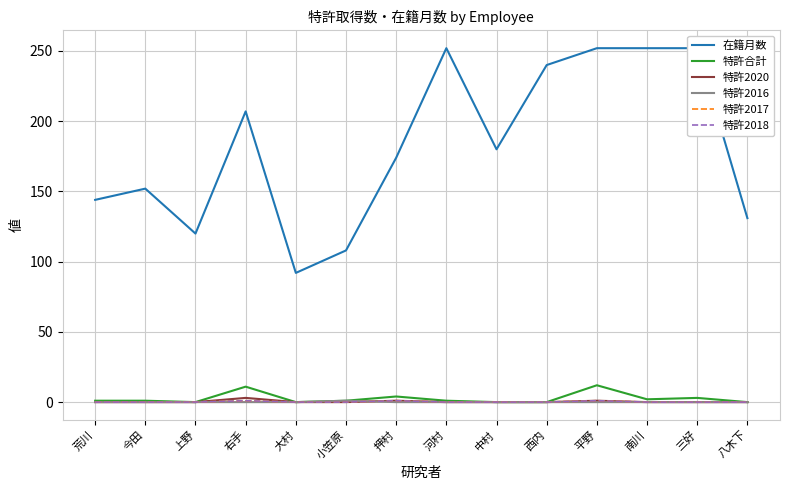

Reading right to left, what are all the values shown in this chart?

在籍月数: 131	252	252	252	240	180	252	174	108	92	207	120	152	144
特許合計: 0	3	2	12	0	0	1	4	1	0	11	0	1	1
特許2020: 0	0	0	1	0	0	0	1	0	0	3	0	0	0
特許2016: 0	0	0	0	0	0	0	0	1	0	0	0	0	0
特許2017: 0	0	0	1	0	0	0	1	0	0	1	0	0	0
特許2018: 0	0	0	1	0	0	0	1	0	0	1	0	0	0